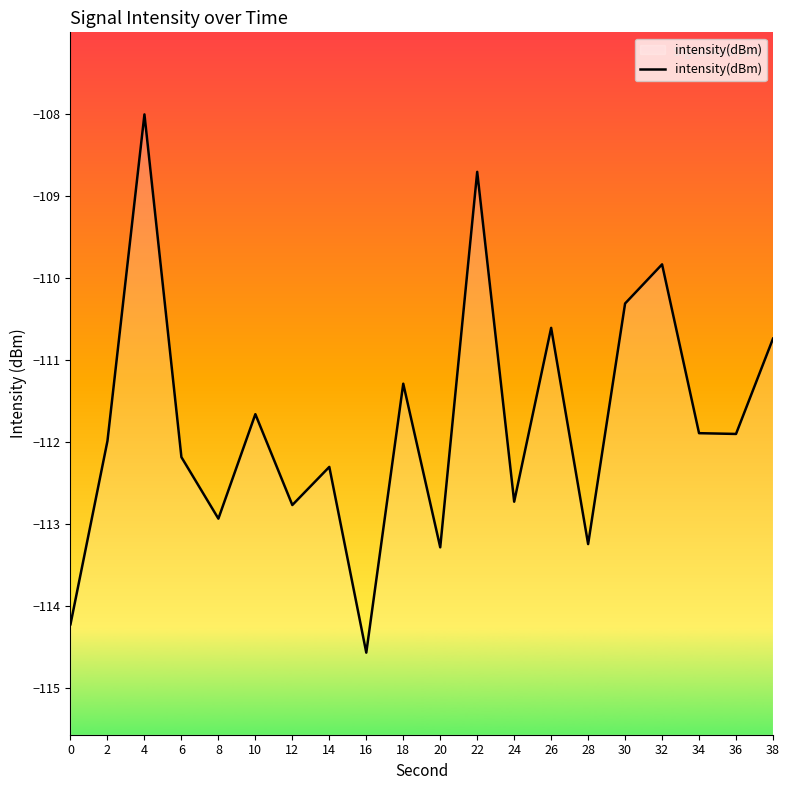

What is the difference between the maximum and minimum values?

6.6